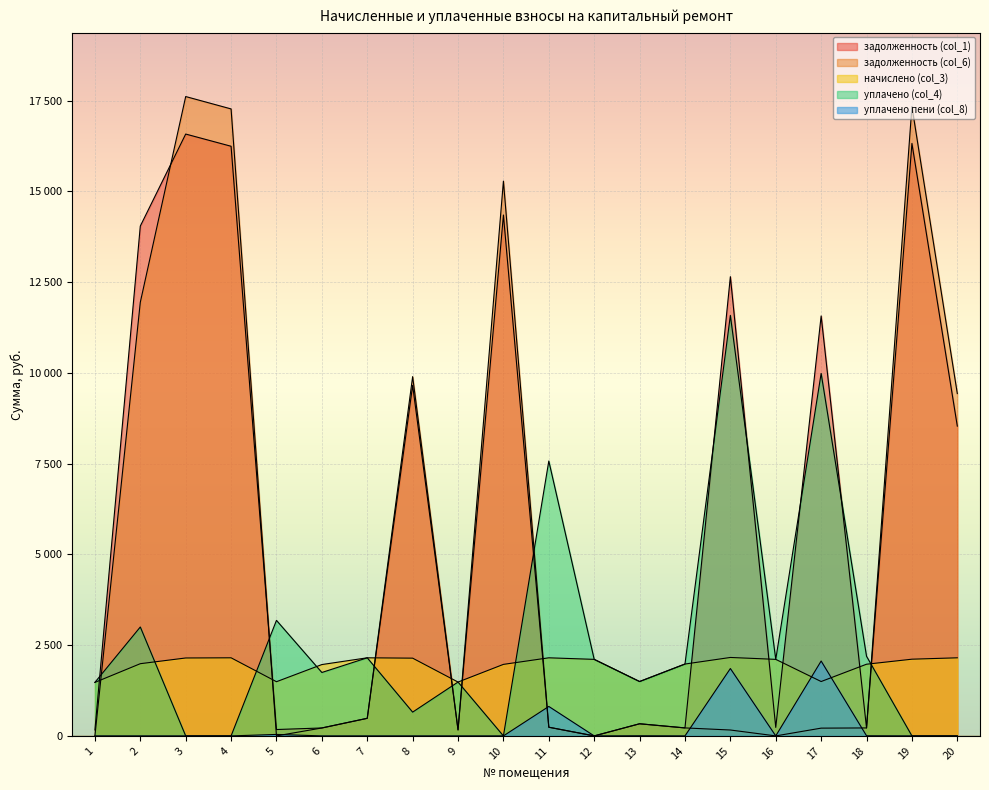

Which series has the widest spread of values?

задолженность (col_6)